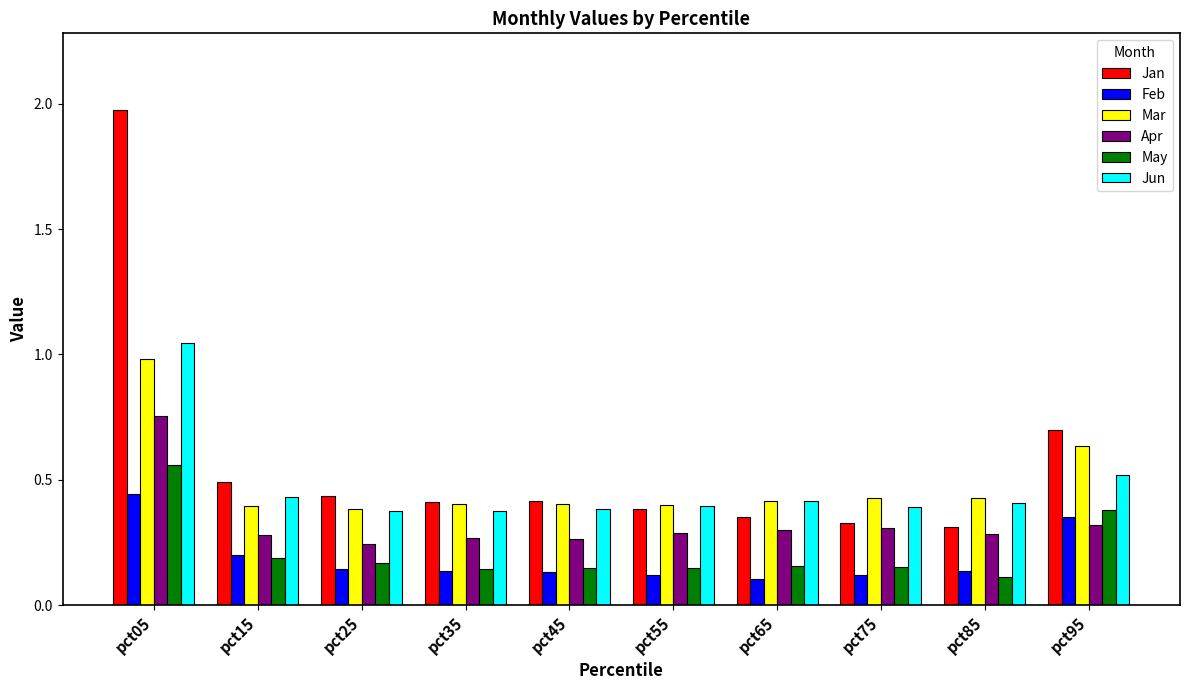

Which category has the highest value in the Jun series?

pct05